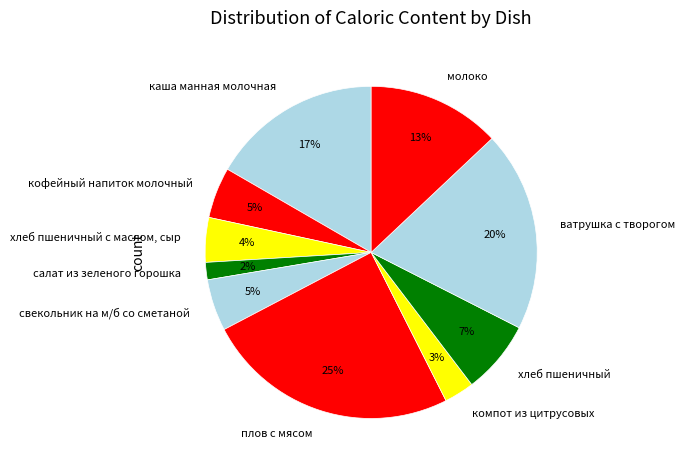

Which category has the smallest portion of the pie?

салат из зеленого горошка